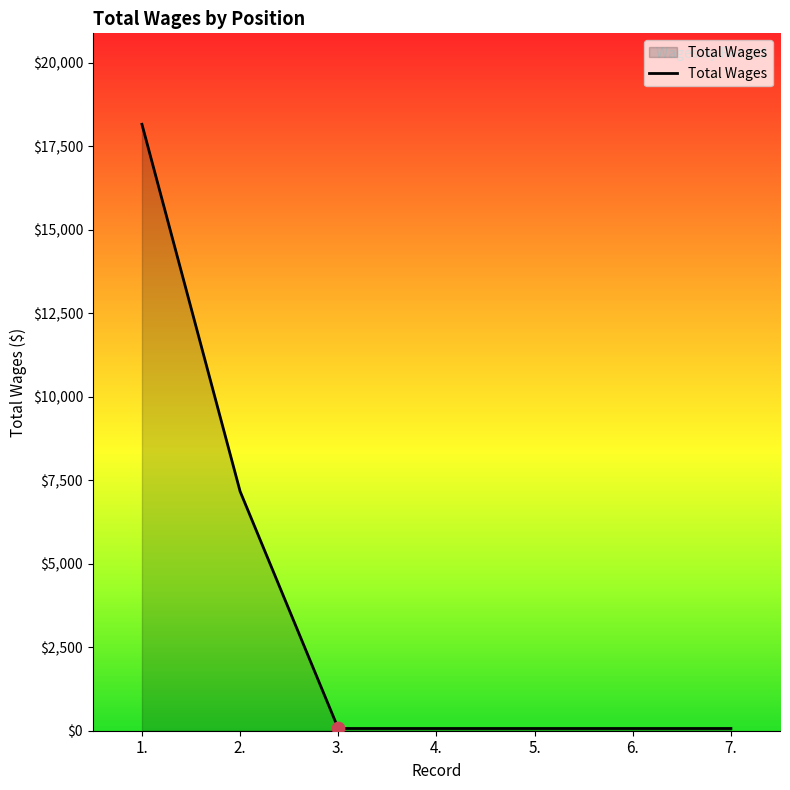

What is the difference between the maximum and minimum values?

18096